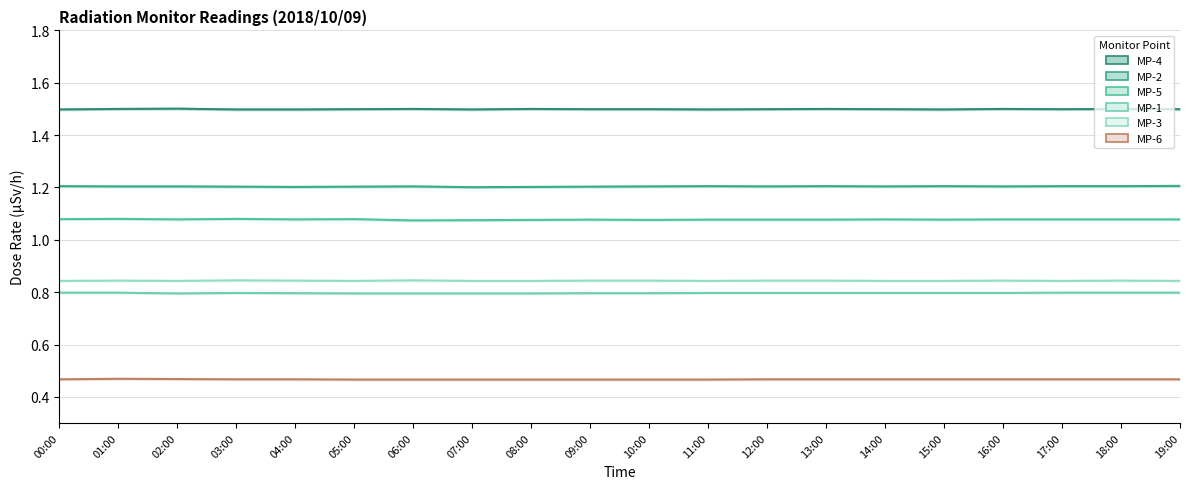

Is the value of MP-5 at 02:00 greater than the value of MP-3 at 07:00?

Yes